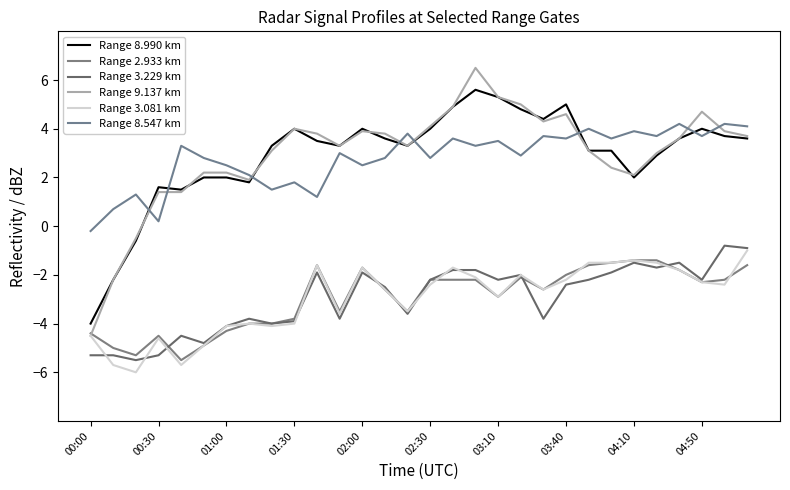

True or false: Range 2.933 km and Range 8.547 km cross at least once.

False